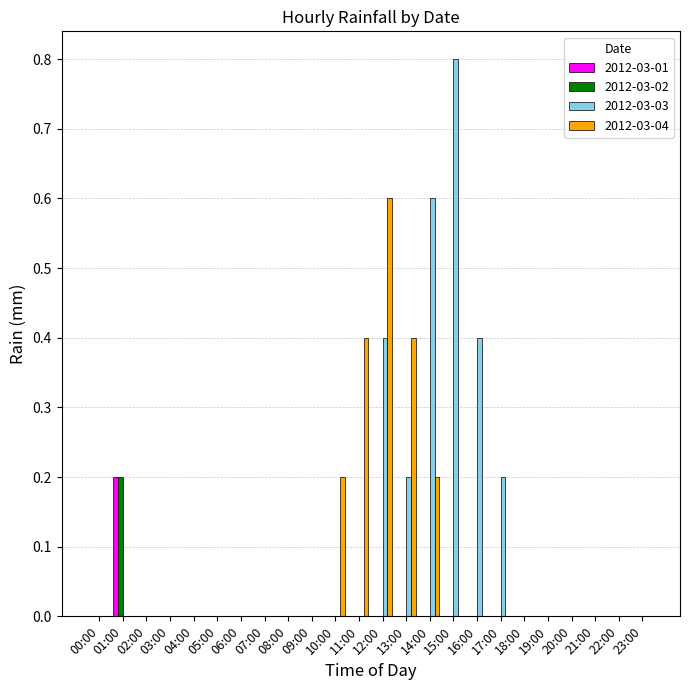

What are all the series names shown in the legend?

2012-03-01, 2012-03-02, 2012-03-03, 2012-03-04